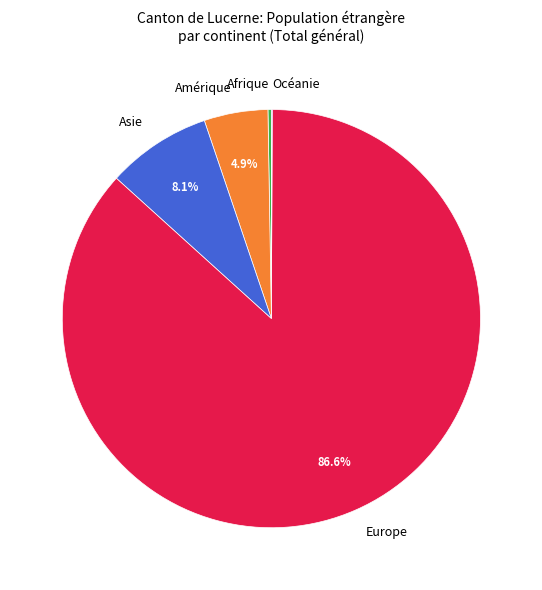

Is there a majority slice in this chart?

Yes